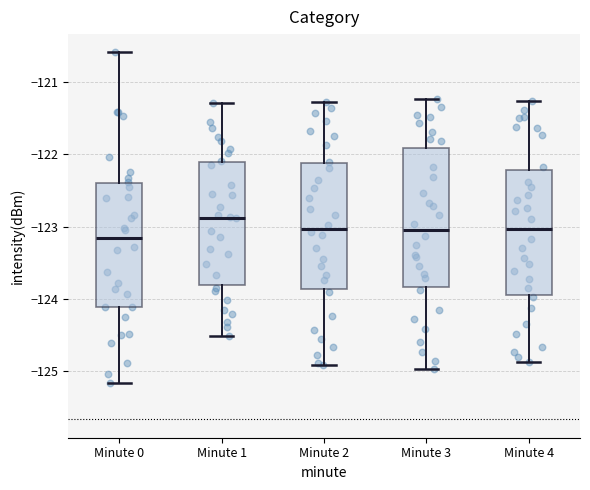

Reading left to right, transcribe this box plot: for each box, give where its median line is, the range the box spans, and where its two whiskers end, as read against the y-axis. The values are not printed on the chart, so give them approximately, as read against the axis.

Minute 0: median -123.2, box -124.1 to -122.4, whiskers -125.2 to -120.6
Minute 1: median -122.9, box -123.8 to -122.1, whiskers -124.5 to -121.3
Minute 2: median -123.0, box -123.9 to -122.1, whiskers -124.9 to -121.3
Minute 3: median -123.0, box -123.8 to -121.9, whiskers -125.0 to -121.2
Minute 4: median -123.0, box -123.9 to -122.2, whiskers -124.9 to -121.3